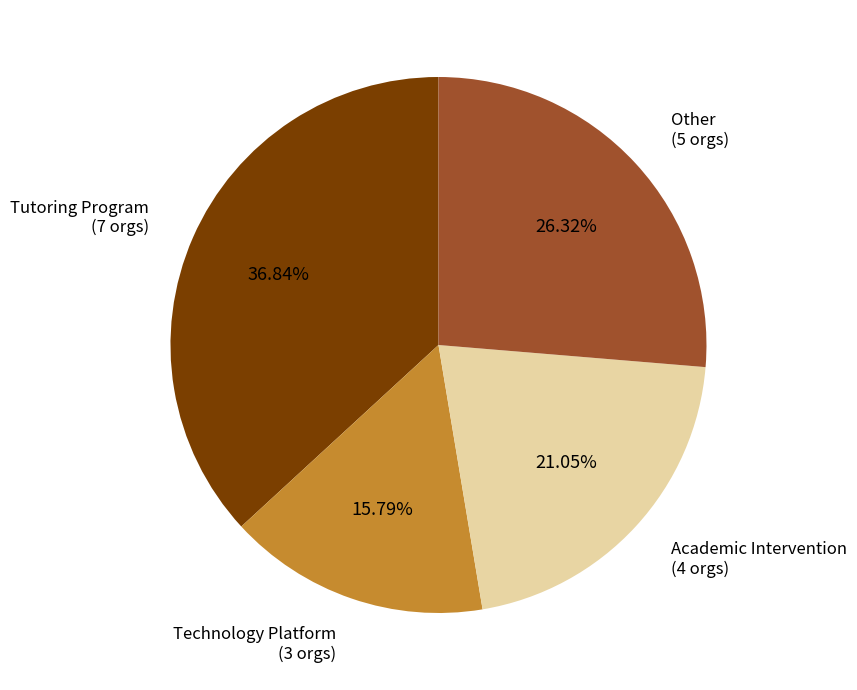

Does any single category account for the majority?

No